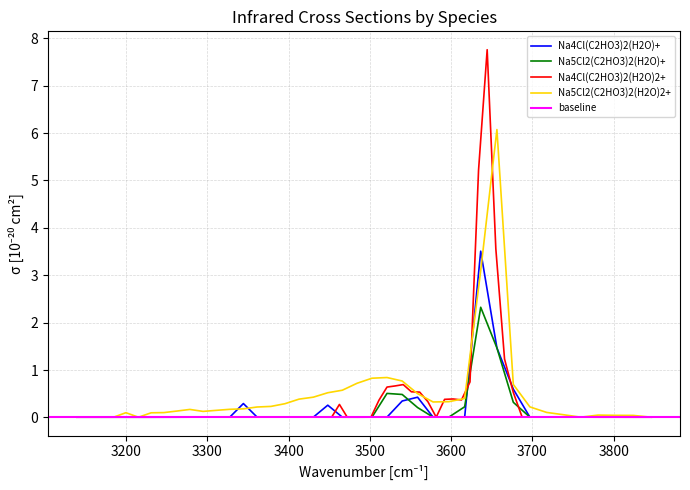

True or false: Na4Cl(C2HO3)2(H2O)+ has more than 1 interior local peaks.

True